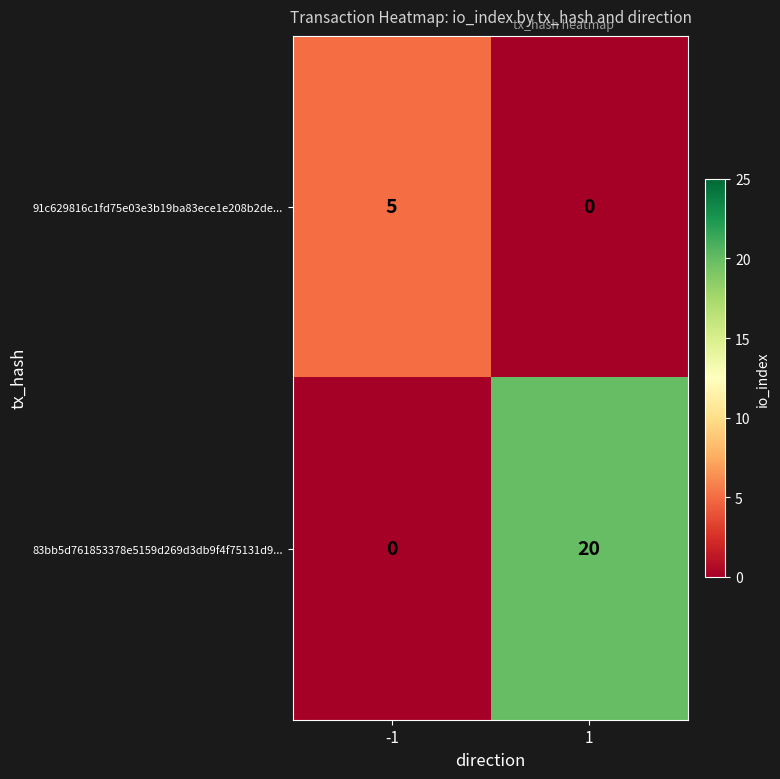

Which series changed the most between -1 and 1?

83bb5d761853378e5159d269d3db9f4f75131d9...